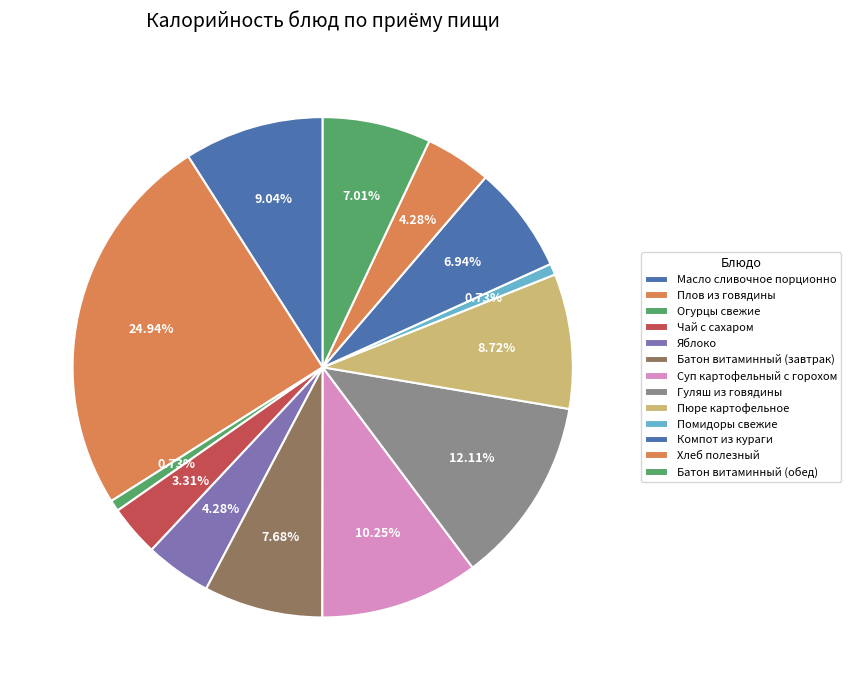

Which category has the smallest portion of the pie?

Огурцы свежие